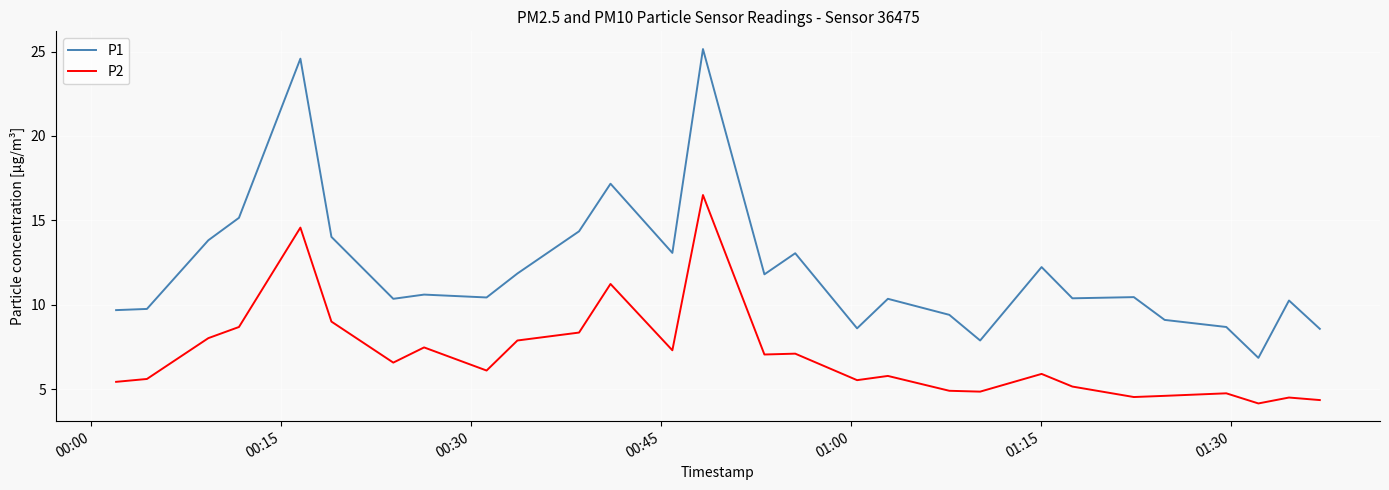

True or false: P2 and P1 cross at least once.

False